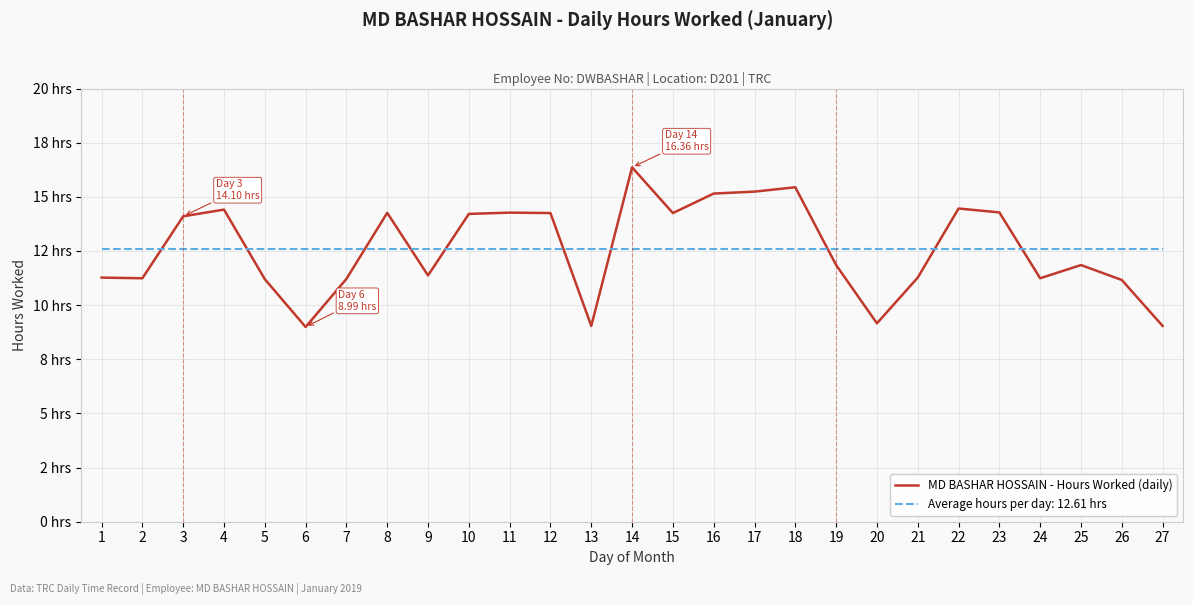

Does the chart have visible grid lines?

Yes